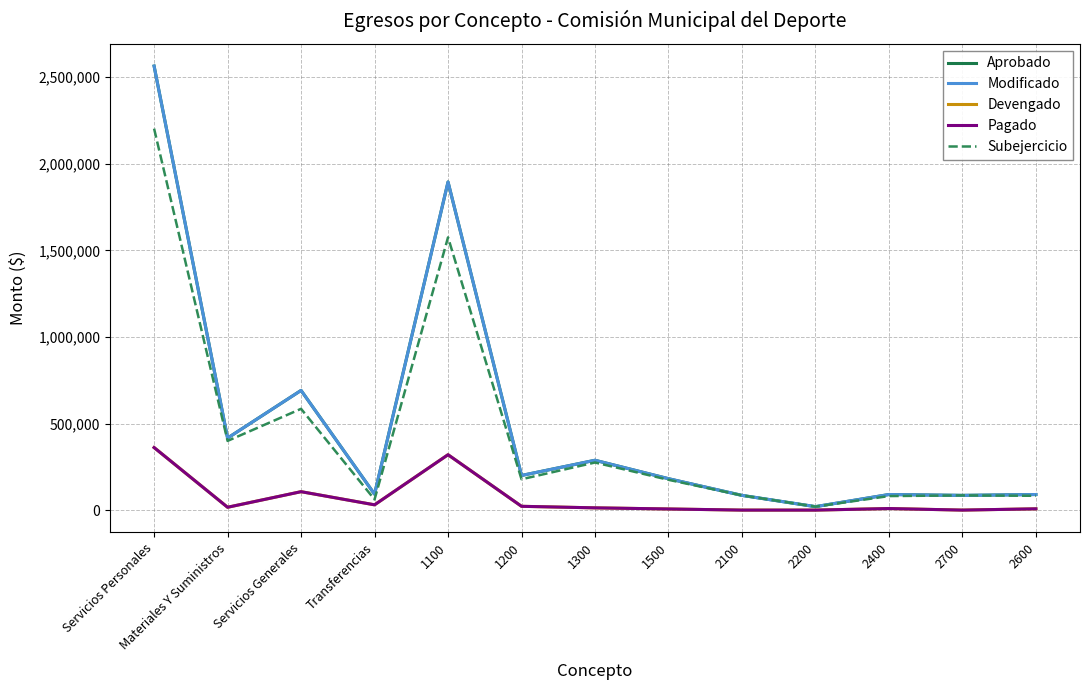

Is the value of Modificado at 1200 greater than the value of Aprobado at Servicios Generales?

No